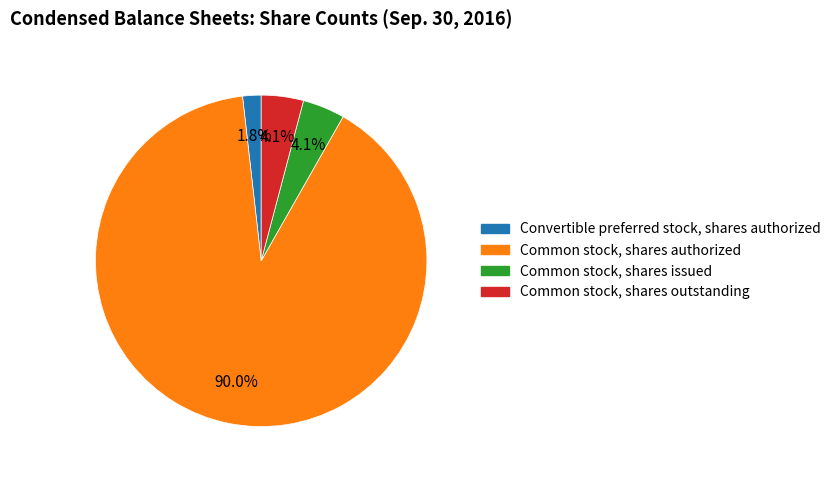

Combined, what portion of the pie is Common stock, shares outstanding and Common stock, shares authorized?

94.1%